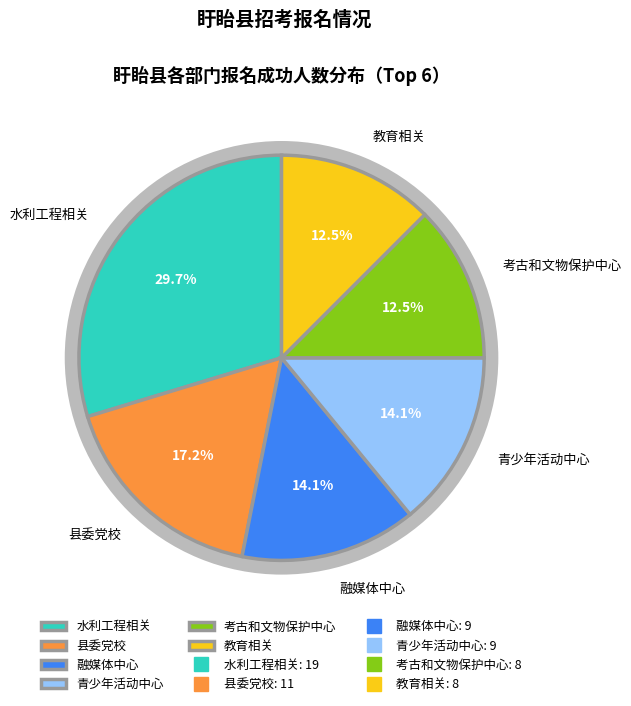

Is it true that 38 is 16% of the pie?

False